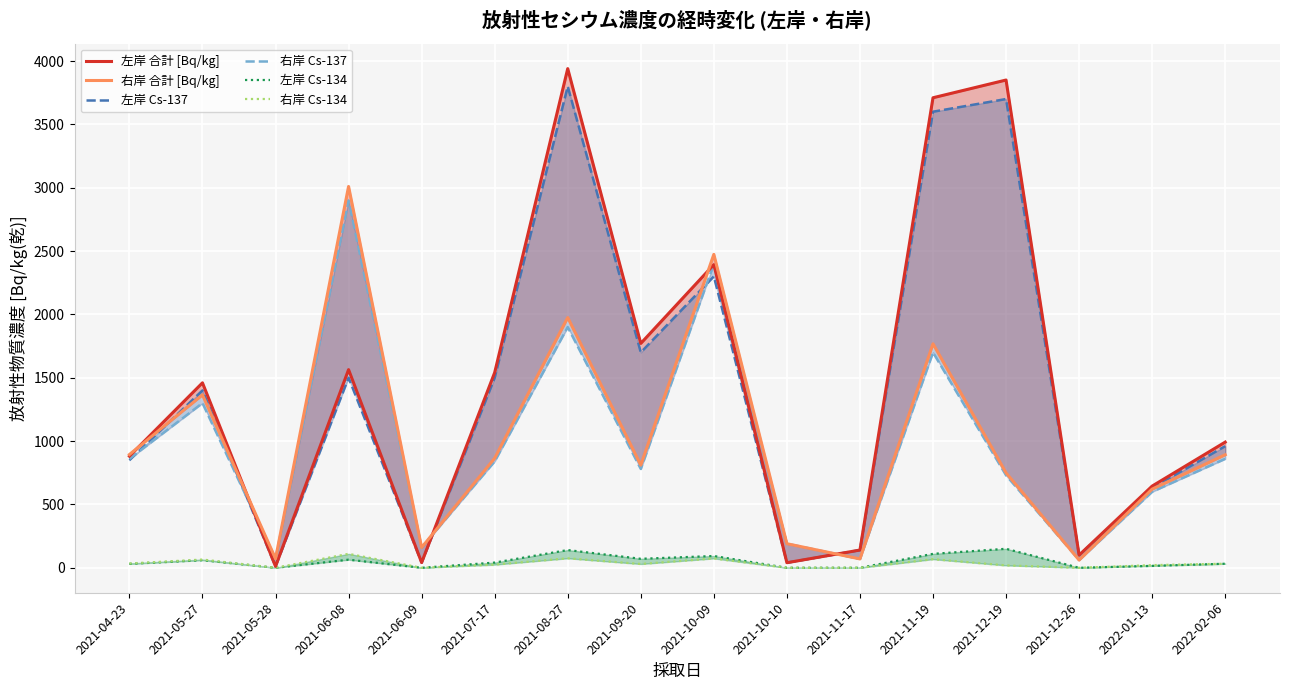

Count the 左岸 Cs-134 values in the range 0 to 93.

13